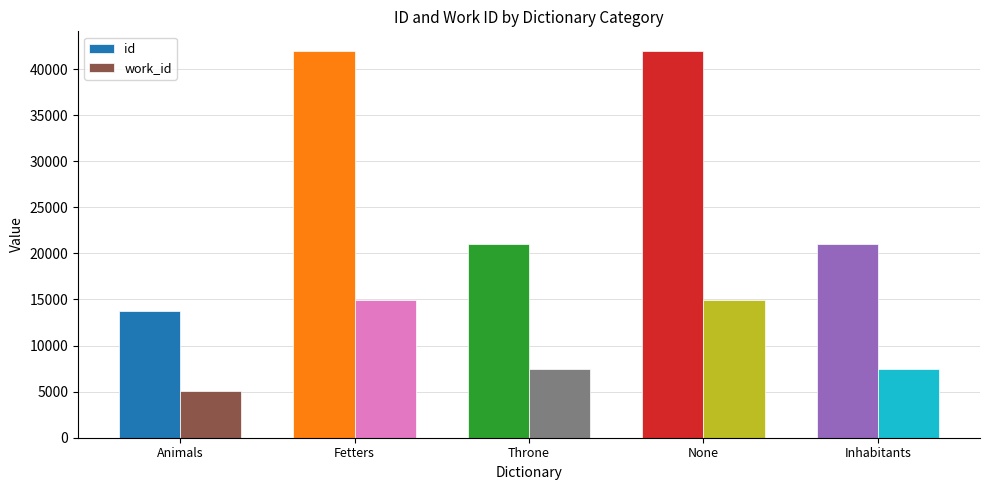

What are all the series names shown in the legend?

id, work_id